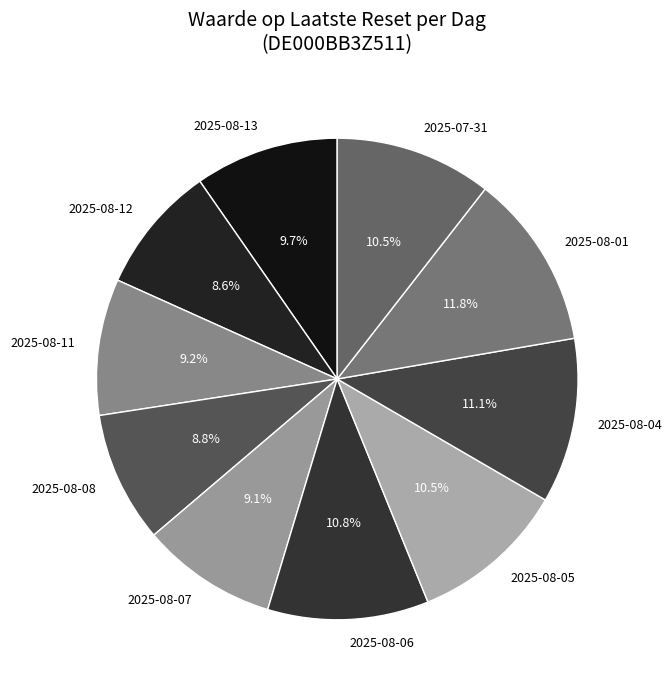

Is it true that 2025-08-13 is 1% of the pie?

False